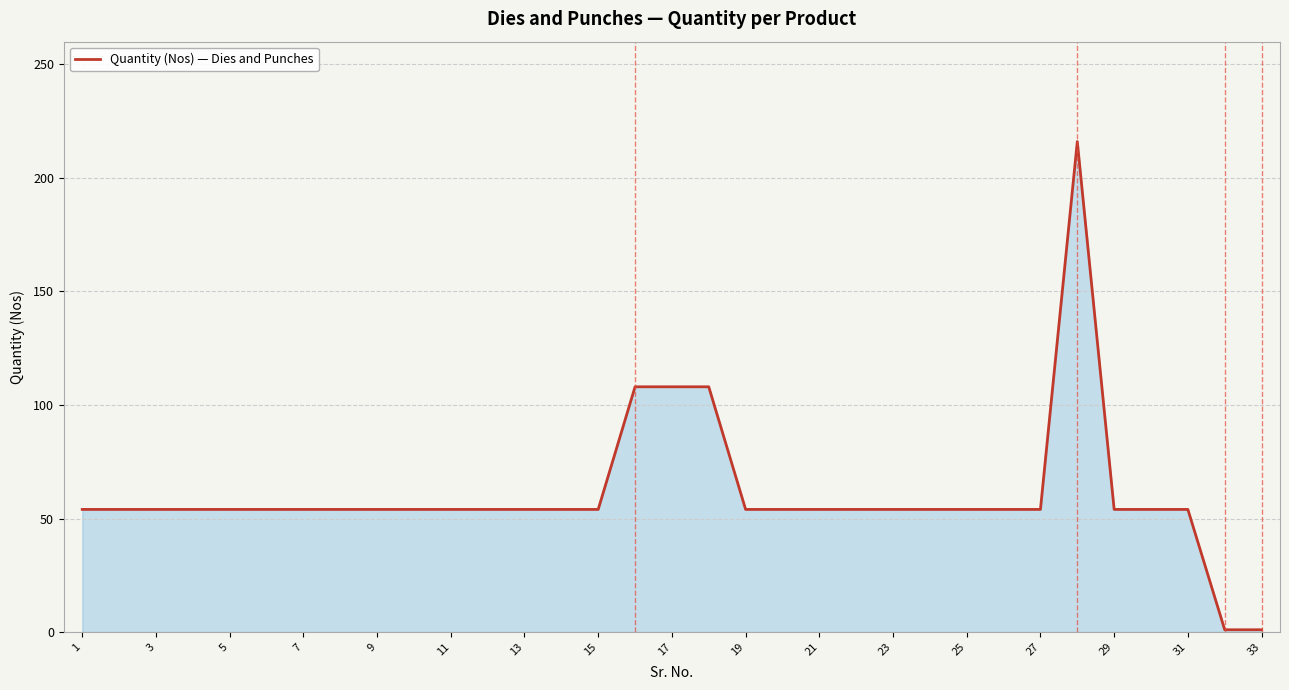

What is the maximum value shown in the chart?

216